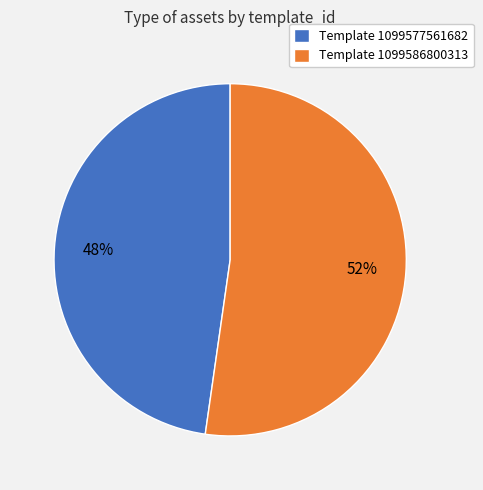

What is the ratio of the value at Template 1099586800313 to the value at Template 1099577561682?

1.1